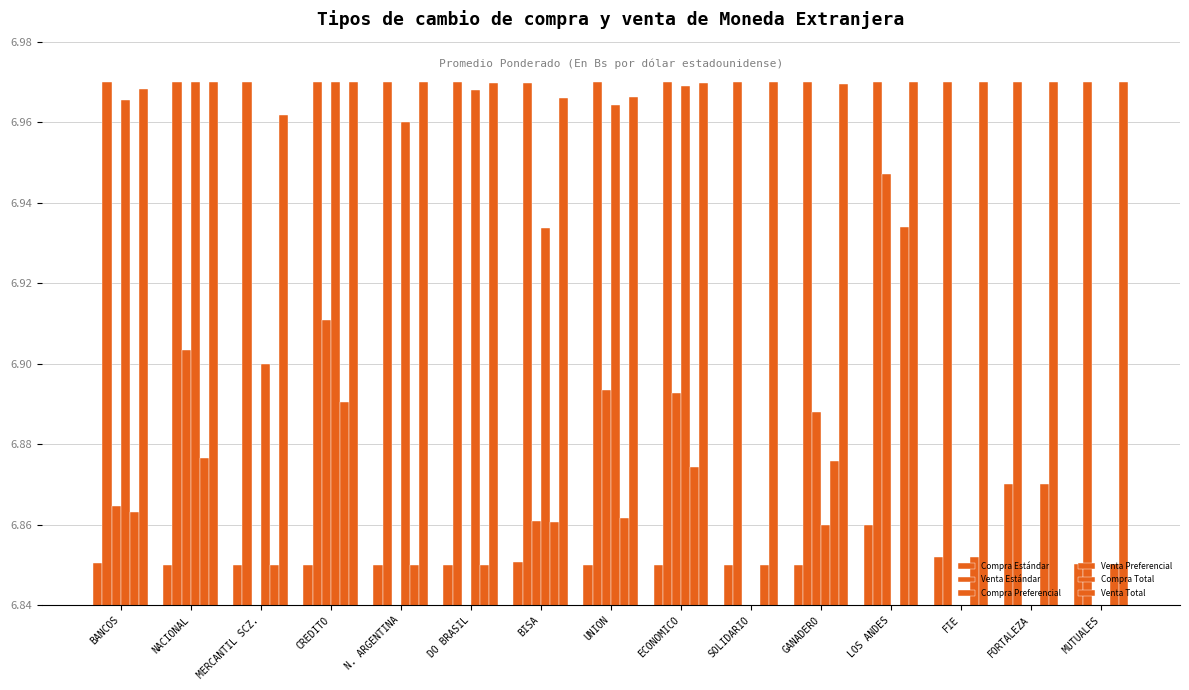

At which label does Venta Estándar reach its peak?

GANADERO